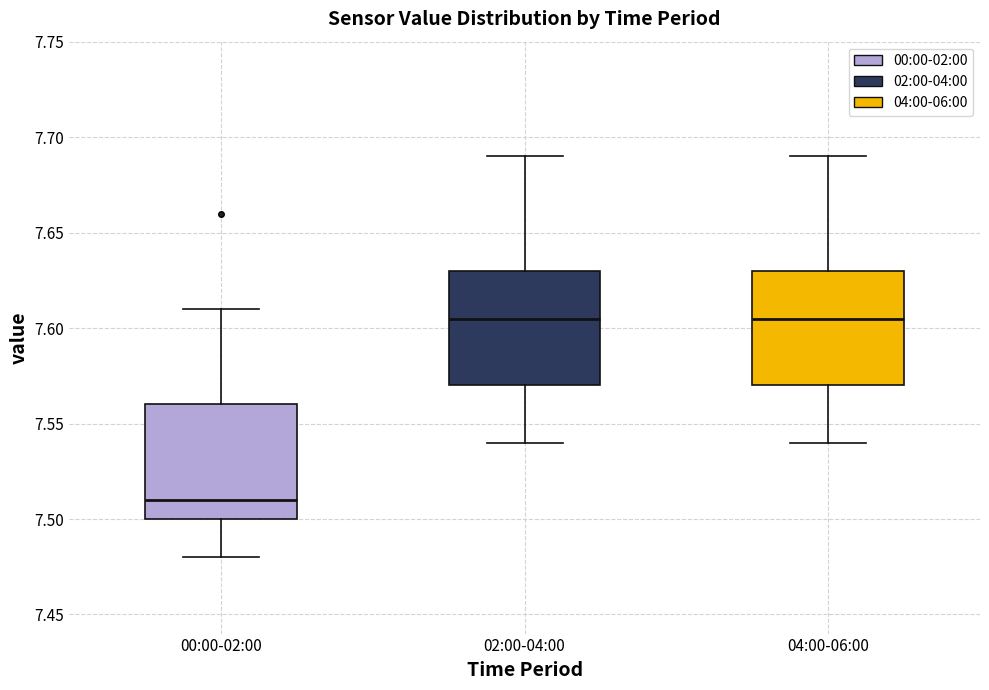

Which box has the lowest median line?

00:00-02:00